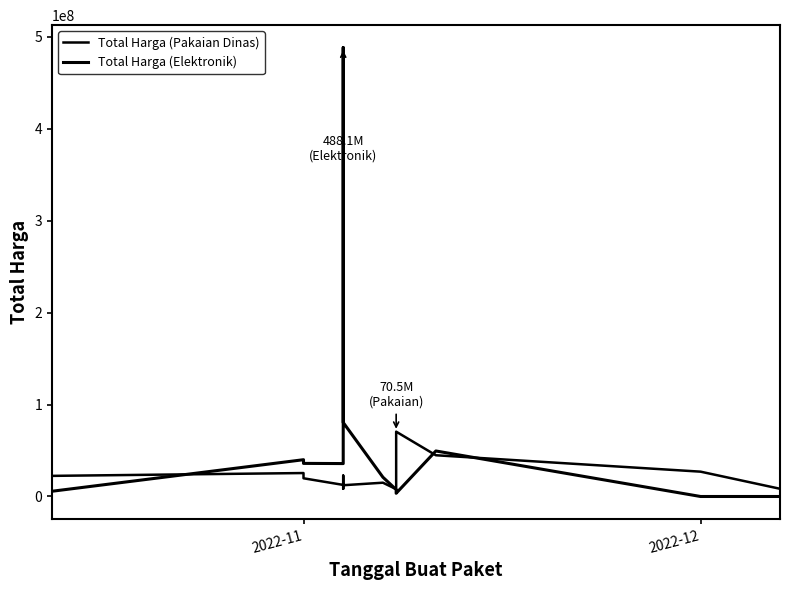

How many interior local peaks does the Total Harga (Pakaian Dinas) series have?

4